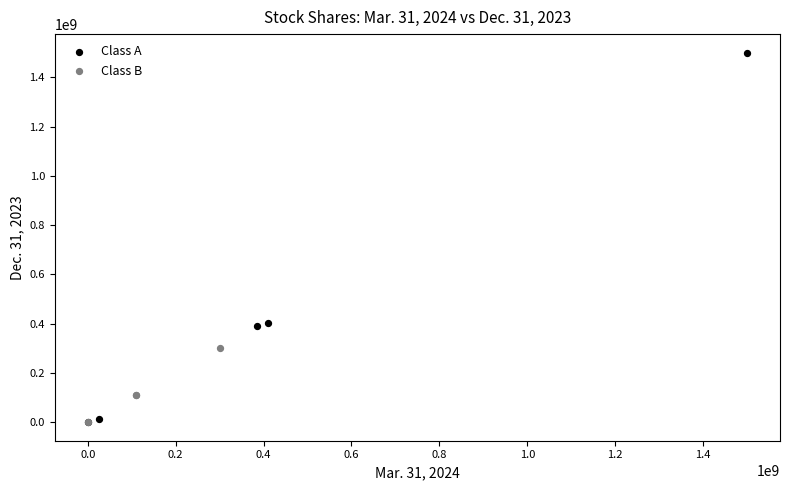

Which series contains the highest Y value?

Class A